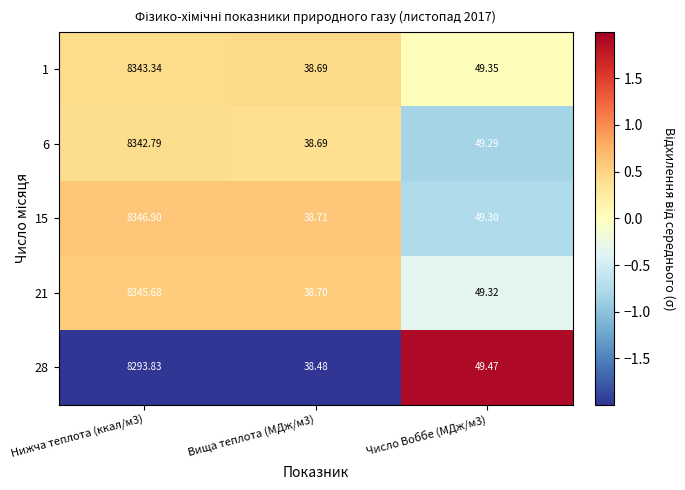

Is the value of 28 at Число Воббе (МДж/м3) greater than the value of 15 at Число Воббе (МДж/м3)?

Yes